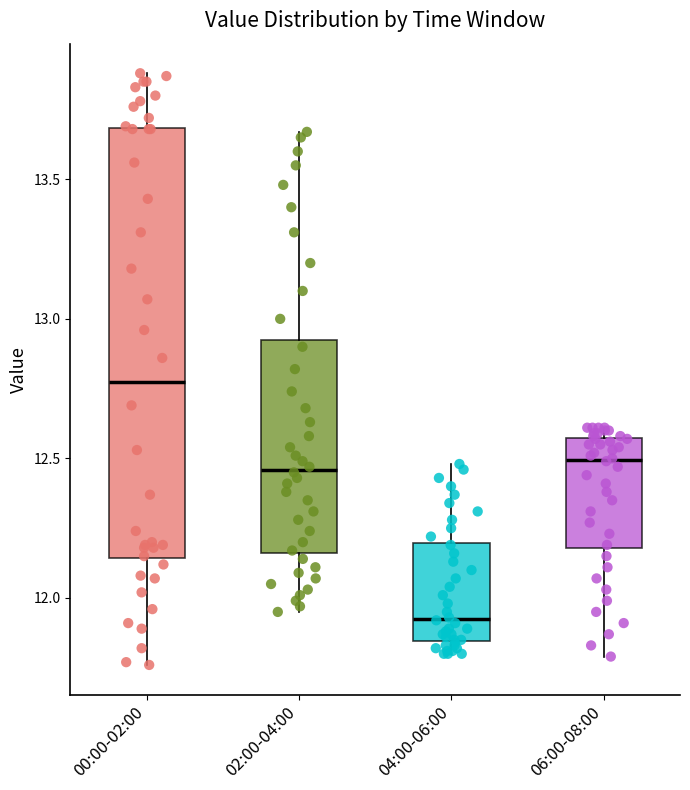

Reading left to right, read every box against the y-axis: the position of its median line, the range the box covers, and the ends of its whiskers. The values are not printed on the chart, so give them approximately, as read against the axis.

00:00-02:00: median 12.80, box 12.15 to 13.70, whiskers 11.75 to 13.90
02:00-04:00: median 12.45, box 12.15 to 12.95, whiskers 11.95 to 13.65
04:00-06:00: median 11.95, box 11.85 to 12.20, whiskers 11.80 to 12.50
06:00-08:00: median 12.50, box 12.20 to 12.55, whiskers 11.80 to 12.60